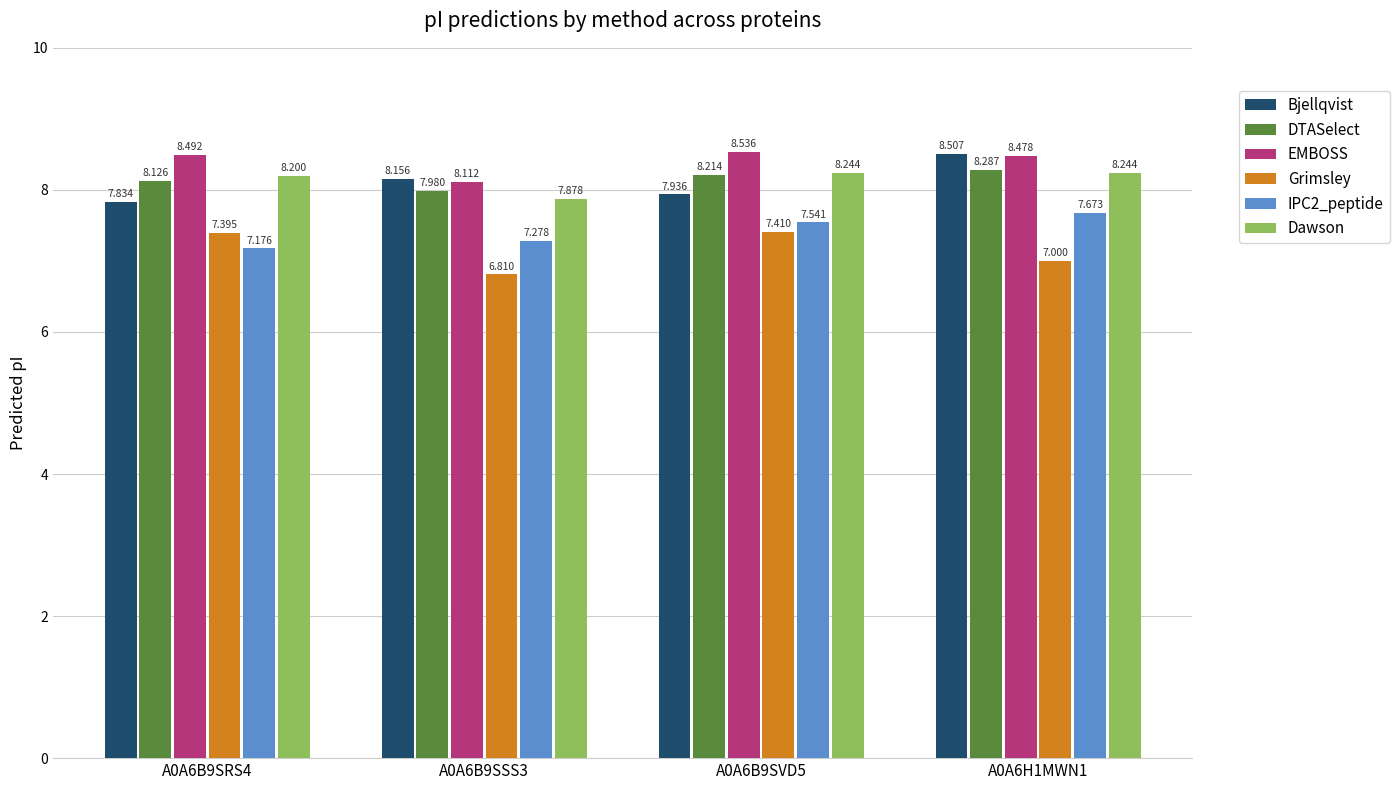

Is the value of Grimsley at A0A6H1MWN1 greater than the value of Dawson at A0A6B9SRS4?

No